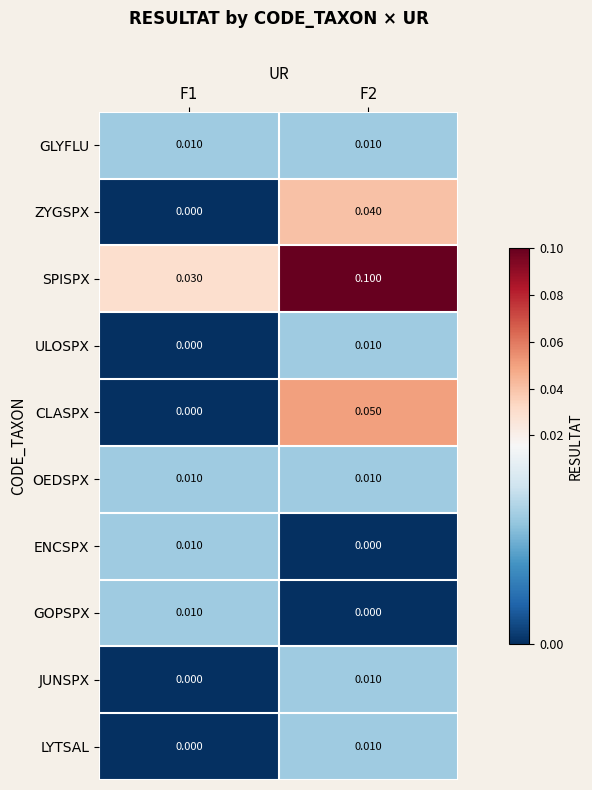

Which series has the largest total across all categories?

SPISPX